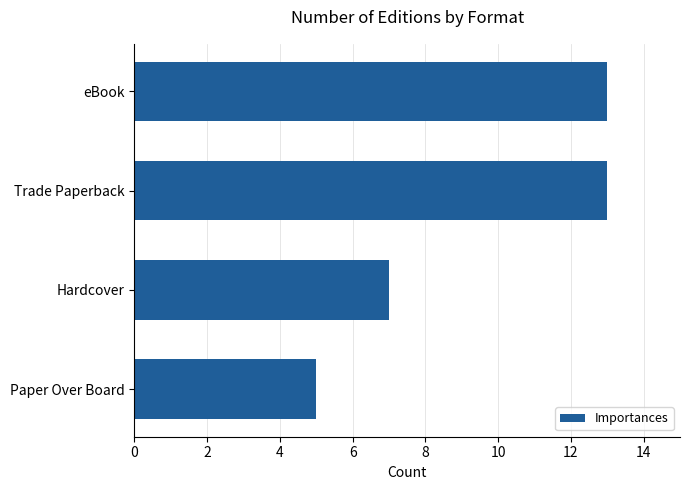

Is it true that the value at Paper Over Board is 5?

True